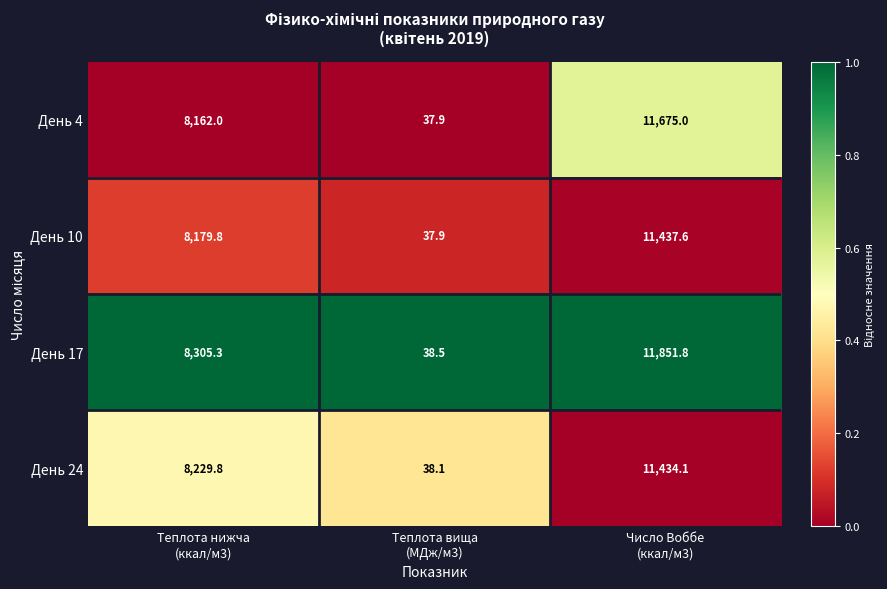

What is the maximum value for День 24?

11434.1